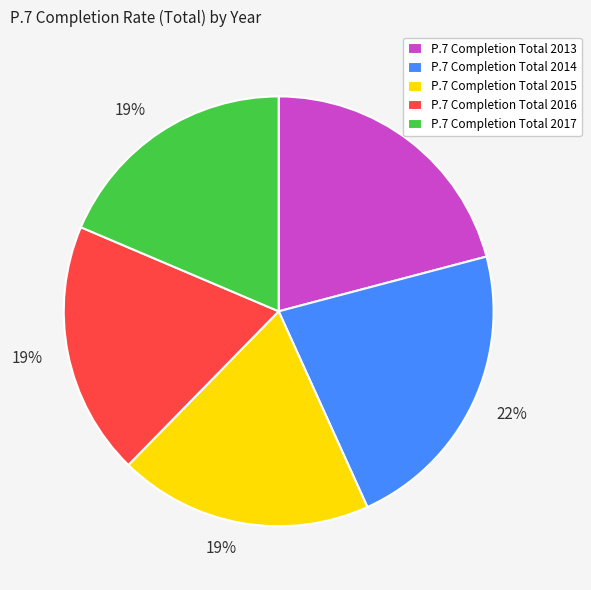

To the nearest percent, what is the average slice percentage?

20%